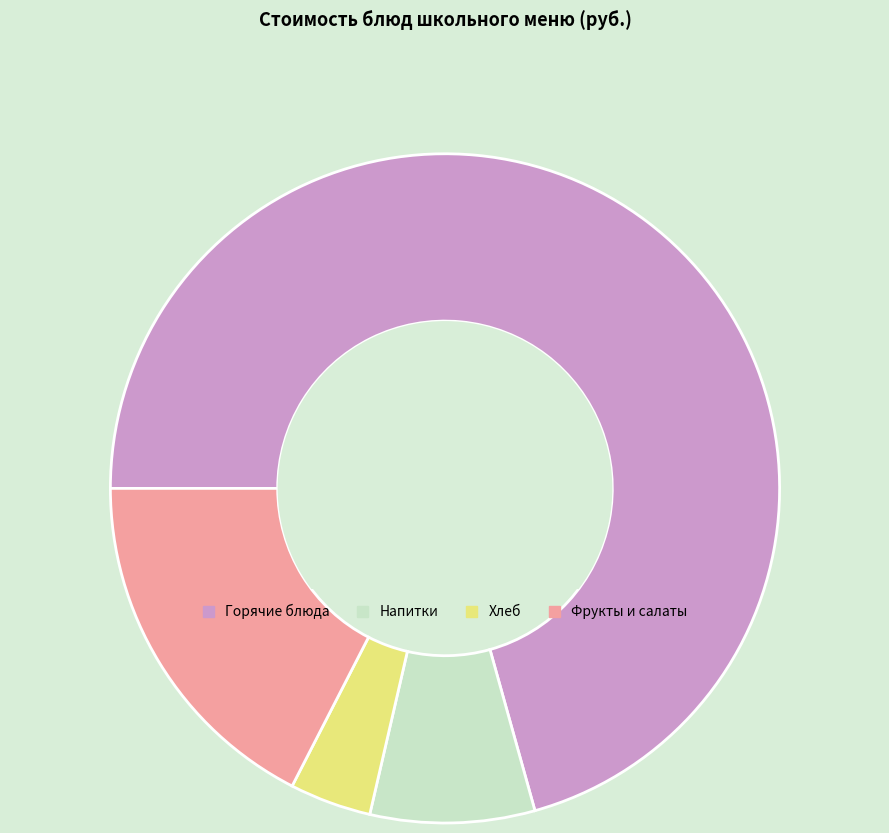

True or false: Горячие блюда accounts for 58% of the total.

False